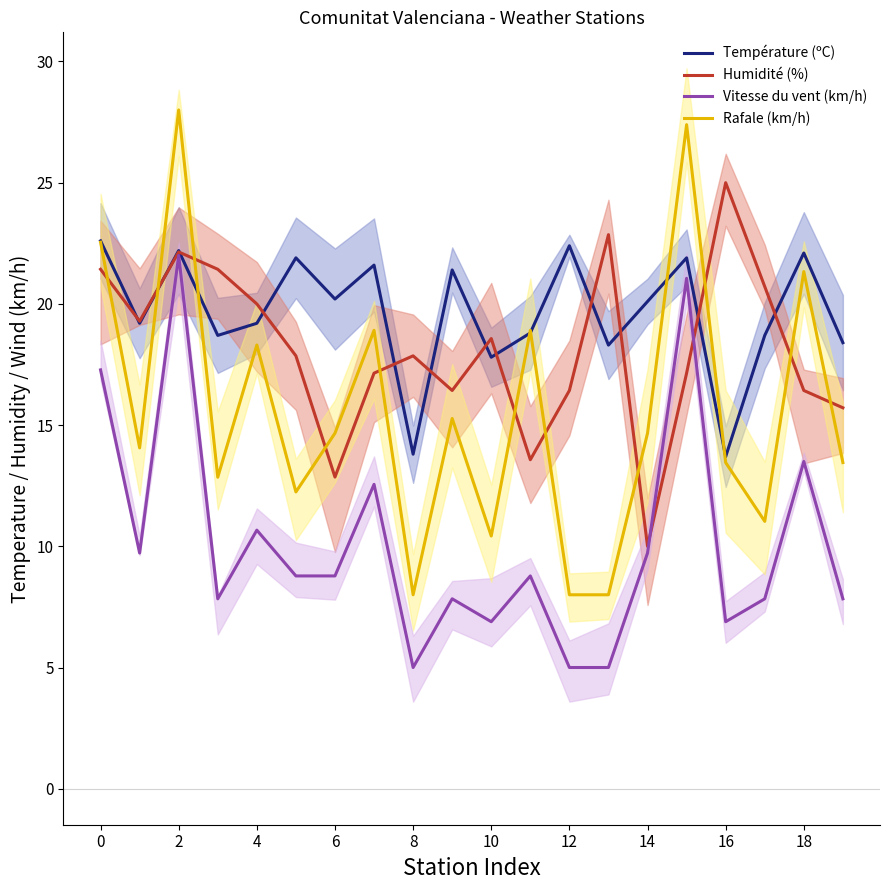

What is the difference between the second highest and minimum values in the Humidité (%) series?

12.9